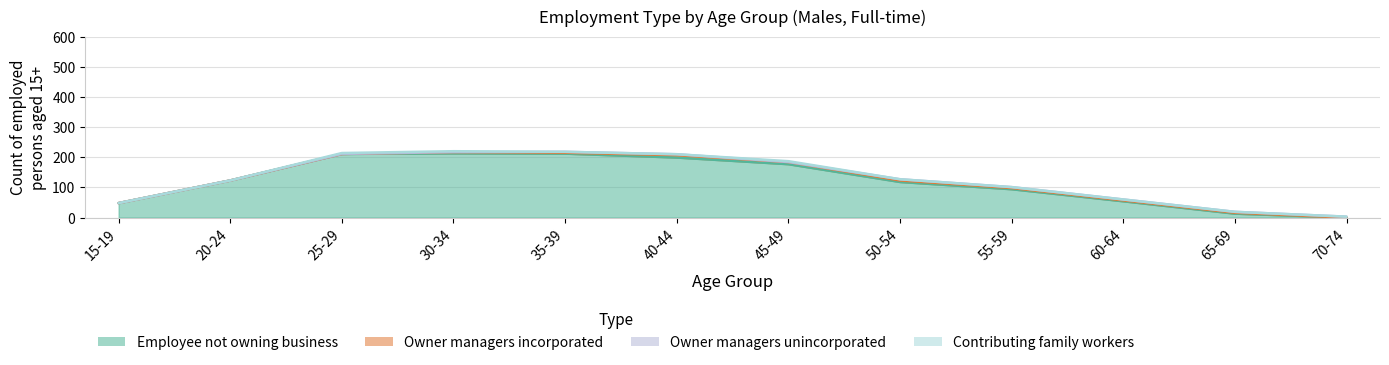

Reading left to right, what are all the values shown in this chart?

Employee not owning business: 48	123	211	213	212	199	177	118	94	54	13	0
Owner managers incorporated: 0	0	0	4	3	8	7	5	4	3	3	0
Owner managers unincorporated: 0	0	0	0	3	3	0	4	3	3	3	3
Contributing family workers: 0	0	3	3	0	0	3	0	0	0	0	0